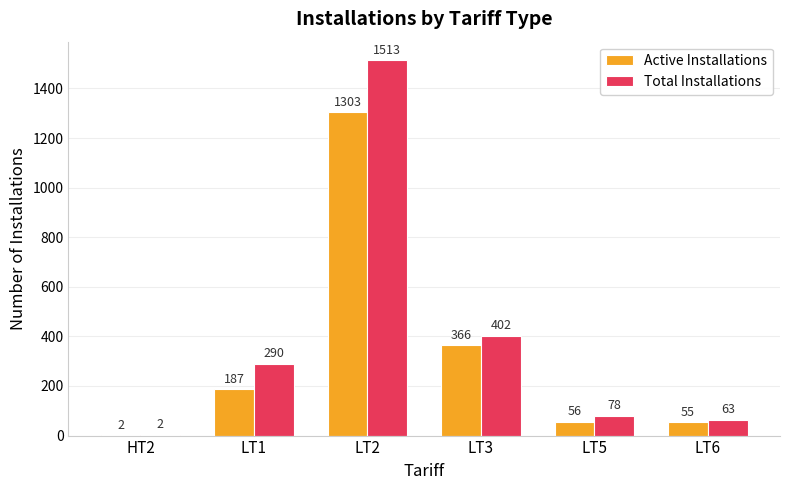

True or false: Active Installations has a value of 1303 at LT2.

True